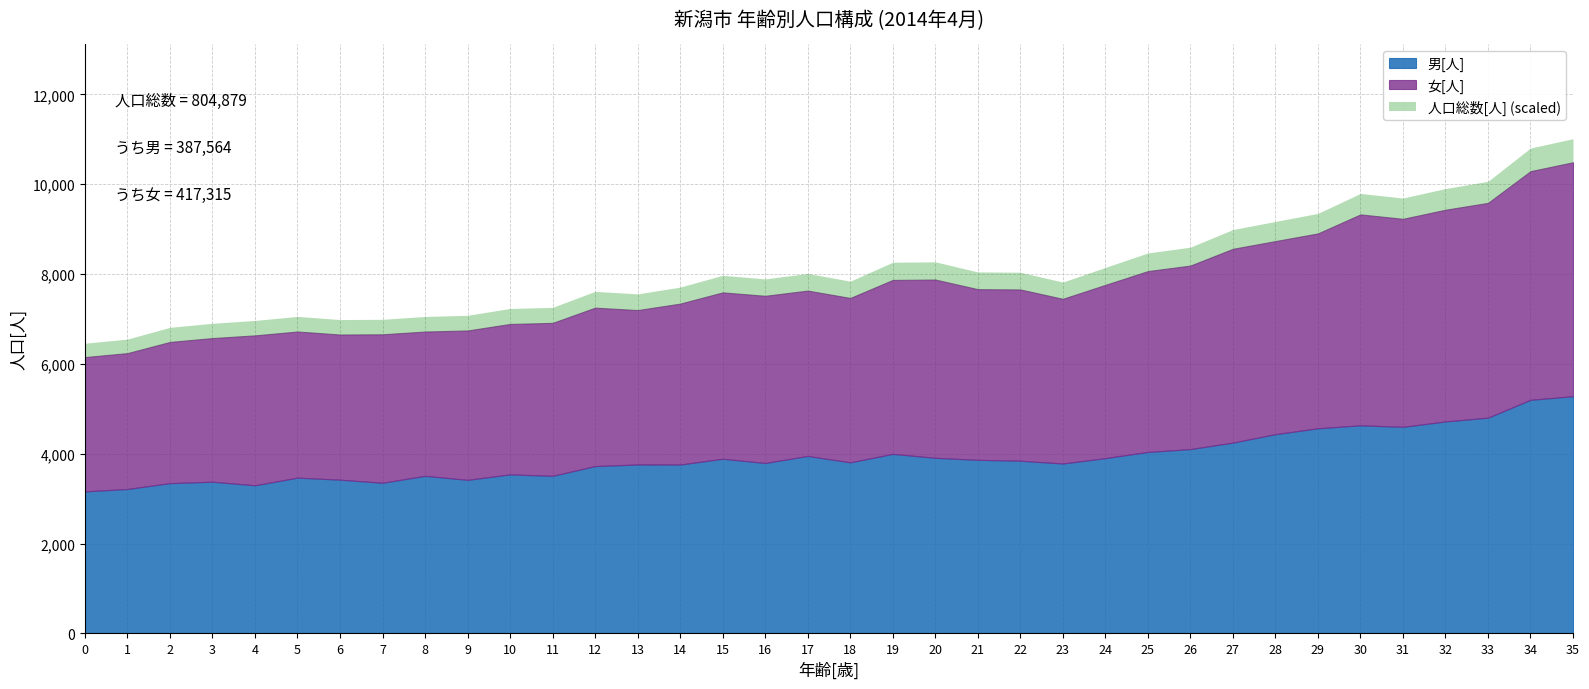

In 女[人], how many points are higher than both neighbors (excluding endpoints)?

9